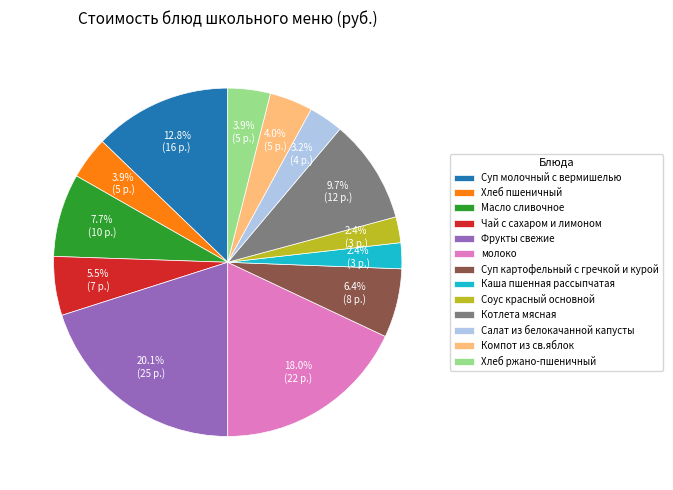

Between Хлеб пшеничный and Суп молочный с вермишелью, which is larger?

Суп молочный с вермишелью